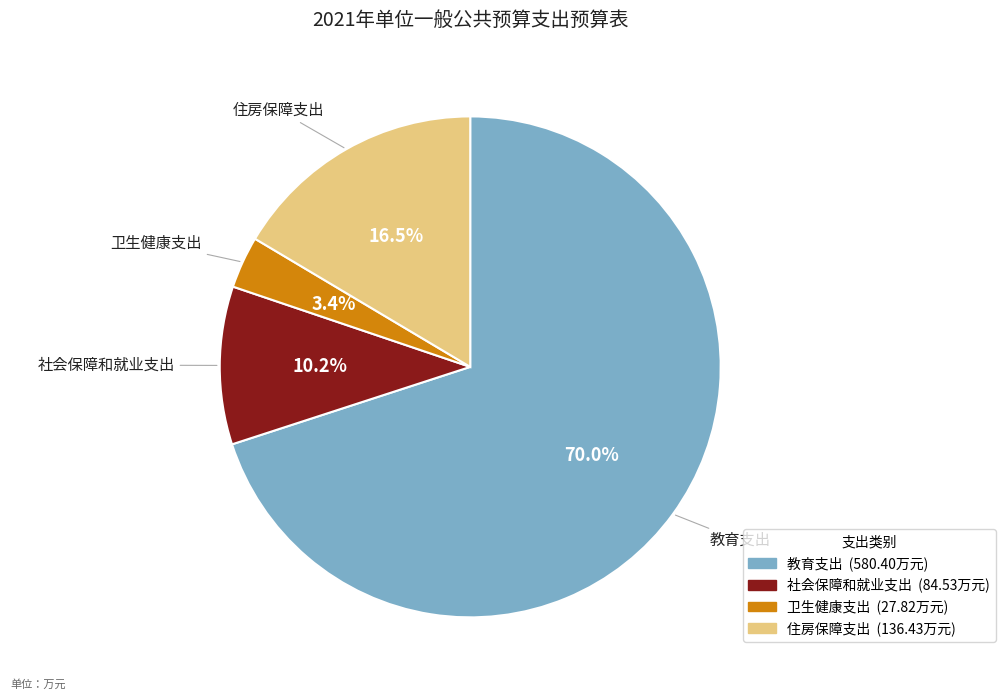

To the nearest percent, what percentage of the pie is 卫生健康支出?

3%